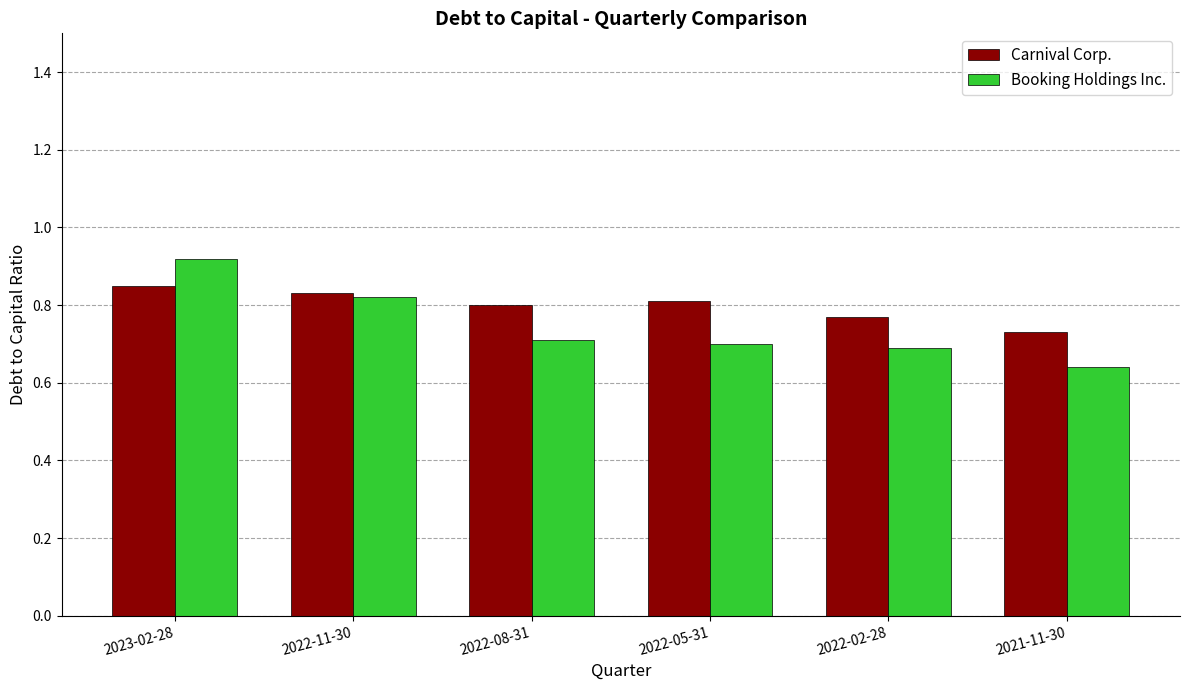

At which category does the chart reach its minimum across all series?

2021-11-30